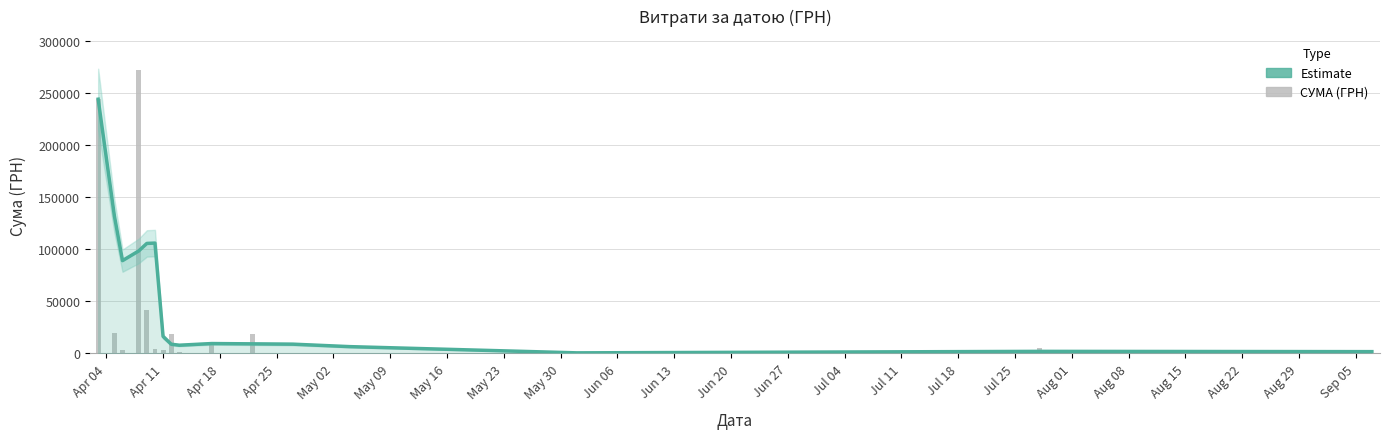

What is the difference between the second highest and second lowest values in the Estimate series?

130098.0